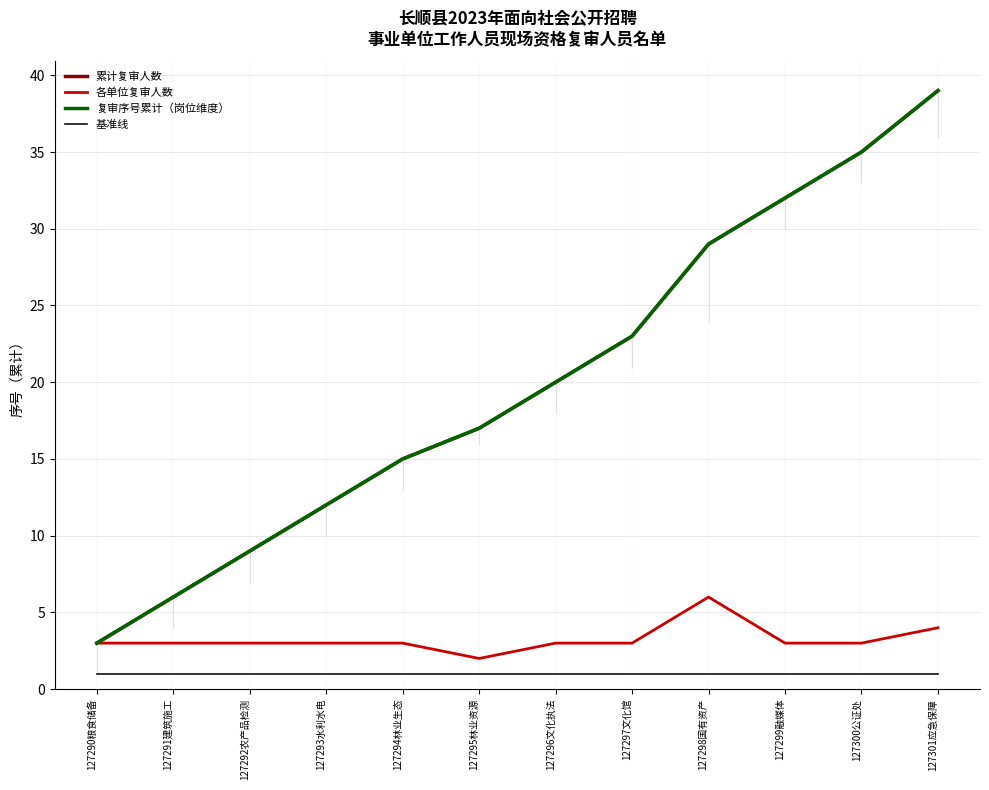

Reading left to right, list all the values displayed in this chart.

累计复审人数: 3	6	9	12	15	17	20	23	29	32	35	39
各单位复审人数: 3	3	3	3	3	2	3	3	6	3	3	4
复审序号累计（岗位维度）: 3	6	9	12	15	17	20	23	29	32	35	39
基准线: 1	1	1	1	1	1	1	1	1	1	1	1